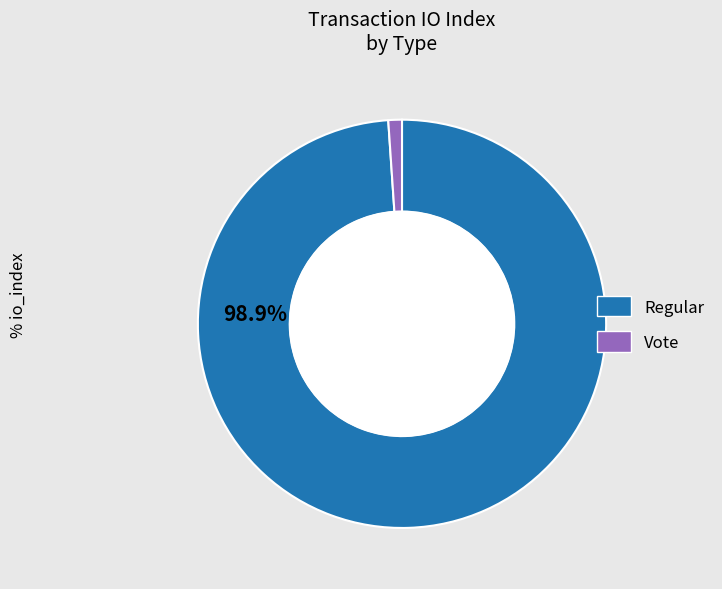

Does any single category account for the majority?

Yes